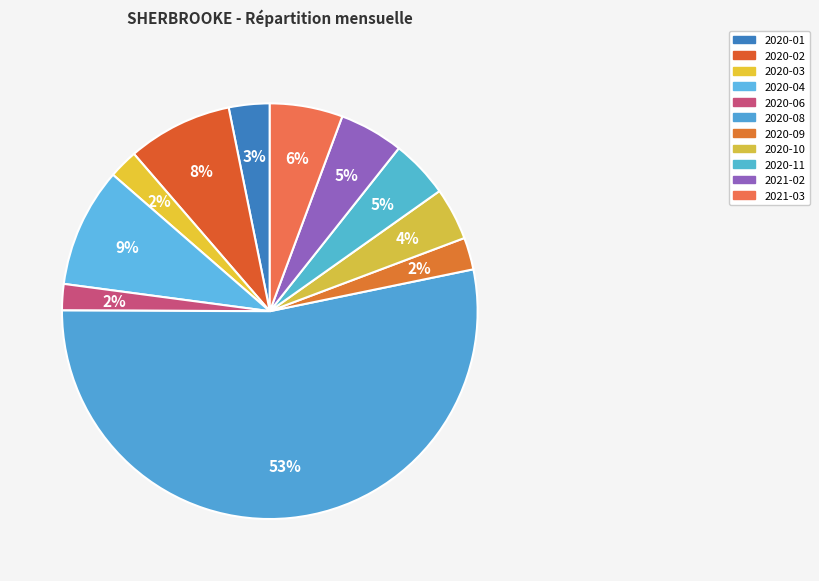

Which category accounts for the majority?

2020-08